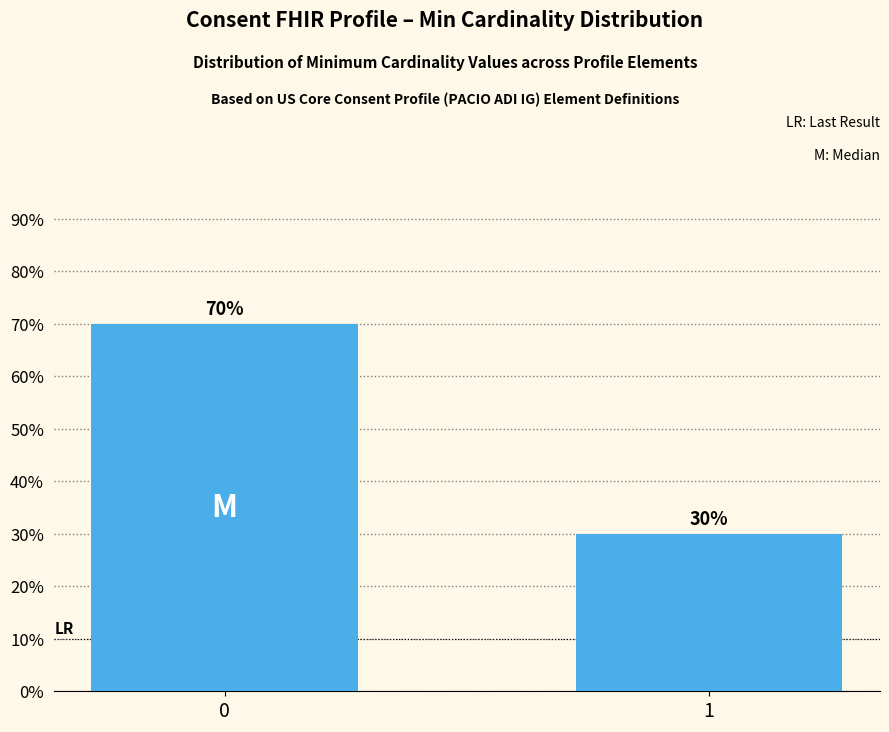

What is the average value?

0.5